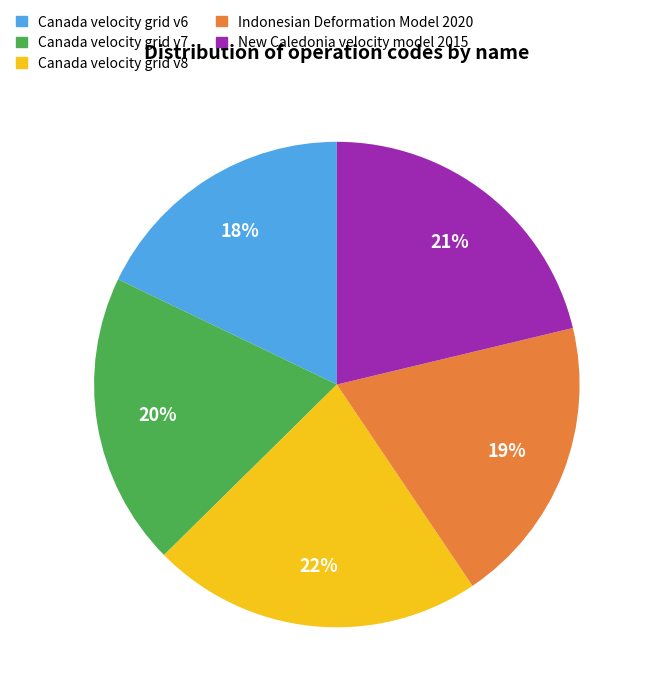

Is there a majority slice in this chart?

No